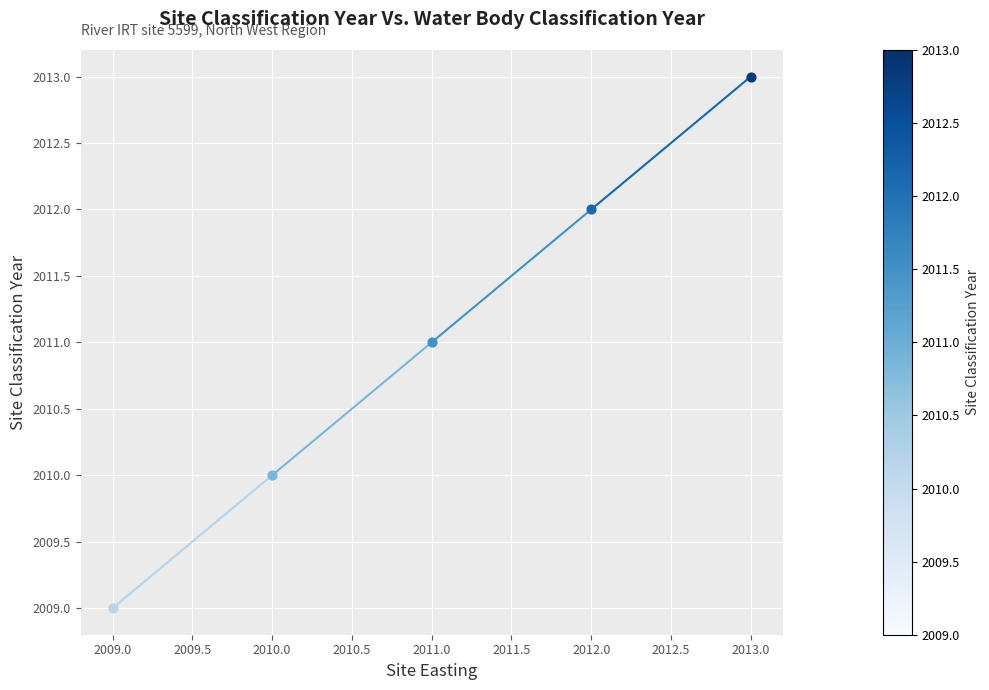

Which has a higher value, 2010.0 or 2009.0?

2010.0